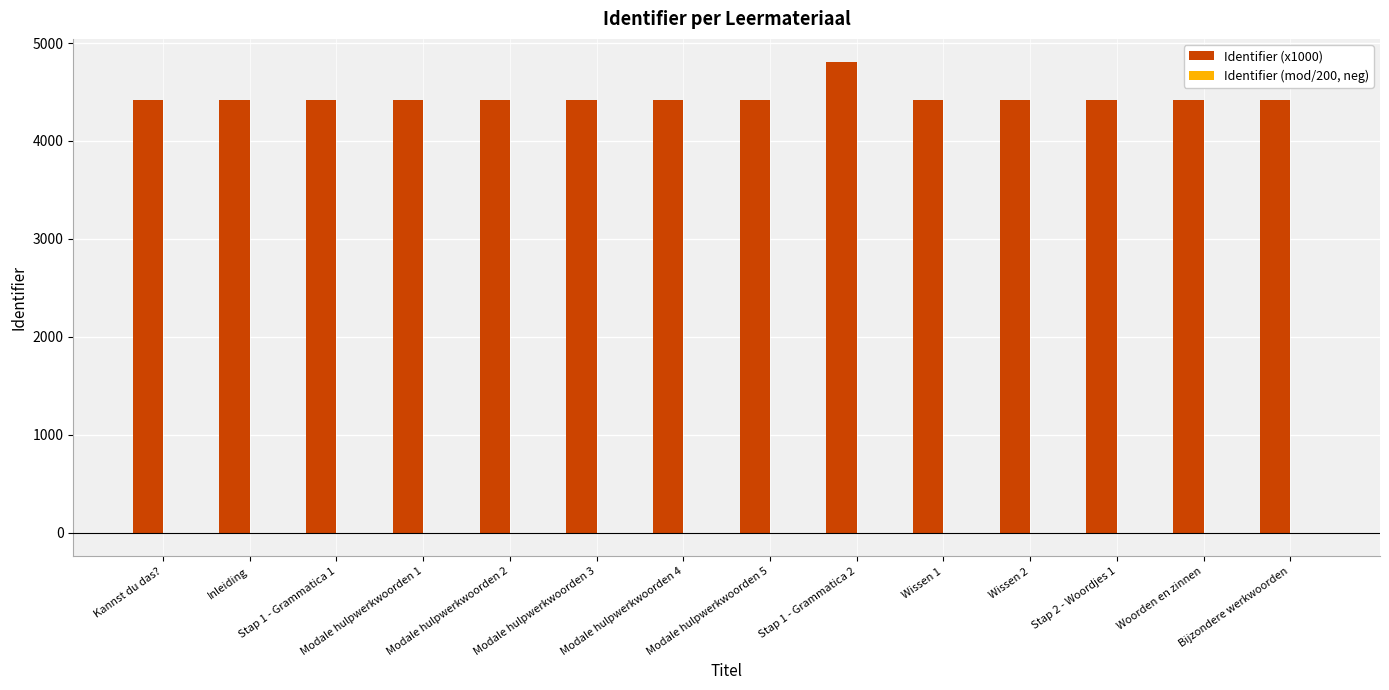

What is the maximum value for Identifier (x1000)?

4802.0